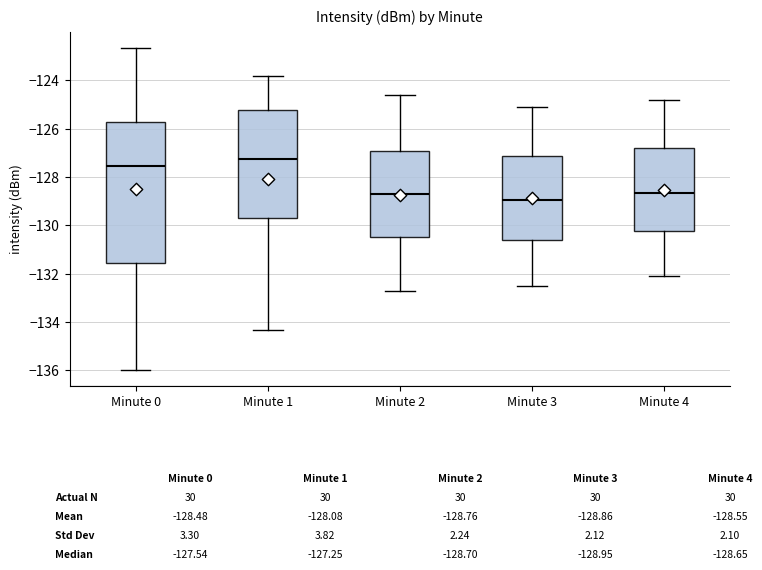

Reading left to right, transcribe this box plot: for each box, give where its median line is, the range the box spans, and where its two whiskers end, as read against the y-axis. The values are not printed on the chart, so give them approximately, as read against the axis.

Minute 0: median -127.6, box -131.6 to -125.8, whiskers -136.0 to -122.6
Minute 1: median -127.2, box -129.6 to -125.2, whiskers -134.4 to -123.8
Minute 2: median -128.6, box -130.4 to -127.0, whiskers -132.6 to -124.6
Minute 3: median -129.0, box -130.6 to -127.2, whiskers -132.4 to -125.0
Minute 4: median -128.6, box -130.2 to -126.8, whiskers -132.0 to -124.8